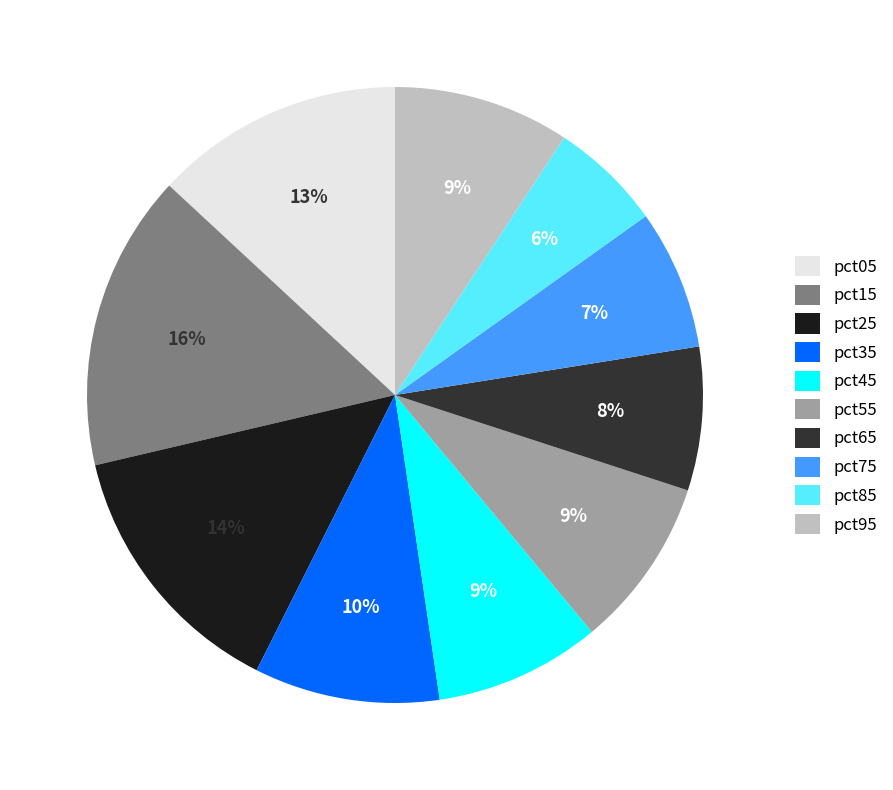

Between pct65 and pct25, which is larger?

pct25